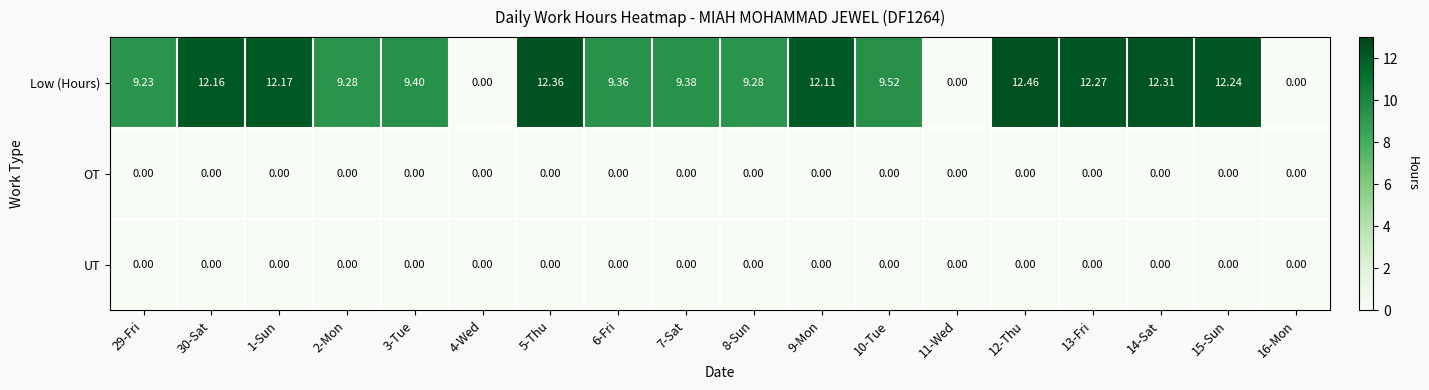

Count the number of categories in the chart.

18